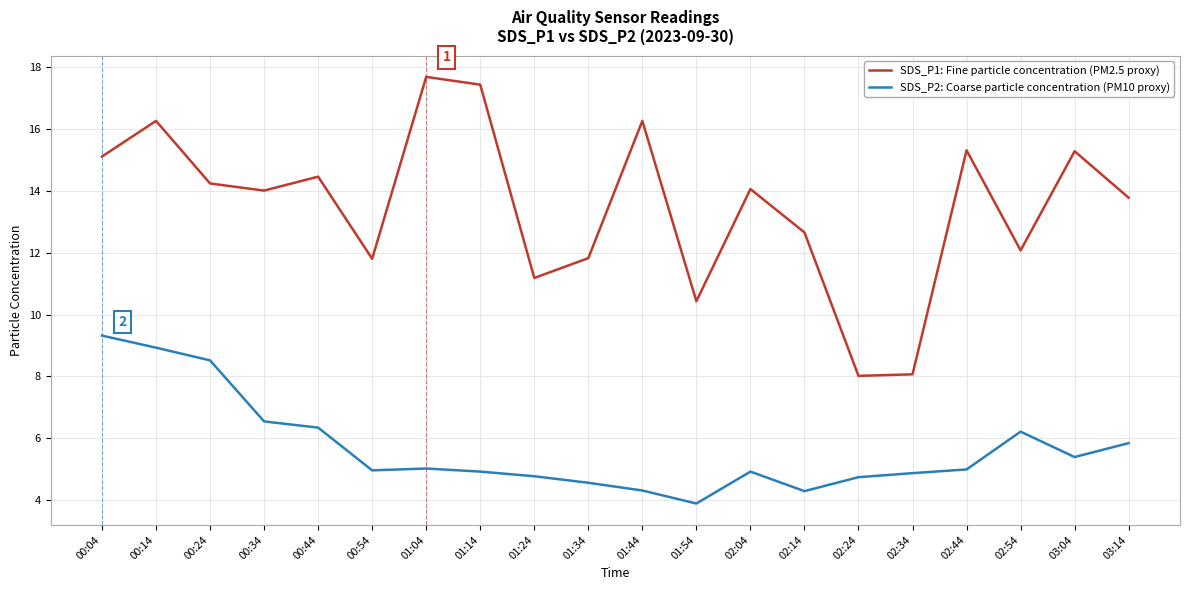

What is the difference between the SDS_P1: Fine particle concentration (PM2.5 proxy) values at 02:54 and 01:04?

5.6